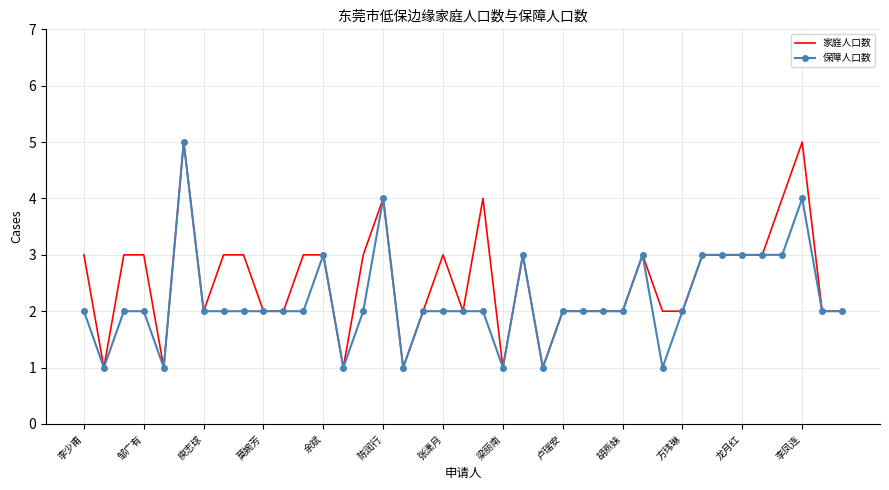

Reading right to left, list all the values displayed in this chart.

家庭人口数: 2	2	5	4	3	3	3	3	2	2	3	2	2	2	2	1	3	1	4	2	3	2	1	4	3	1	3	3	2	2	3	3	2	5	1	3	3	1	3
保障人口数: 2	2	4	3	3	3	3	3	2	1	3	2	2	2	2	1	3	1	2	2	2	2	1	4	2	1	3	2	2	2	2	2	2	5	1	2	2	1	2